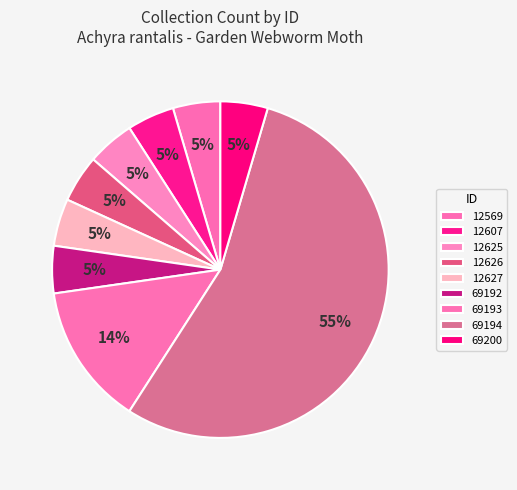

How many segments does this pie chart have?

9